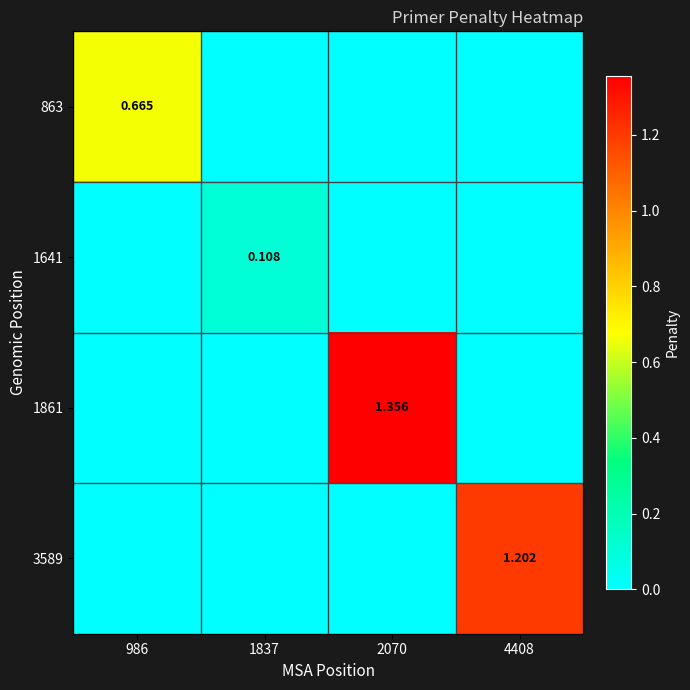

Is it true that 863 equals 0.0 at 2070?

True